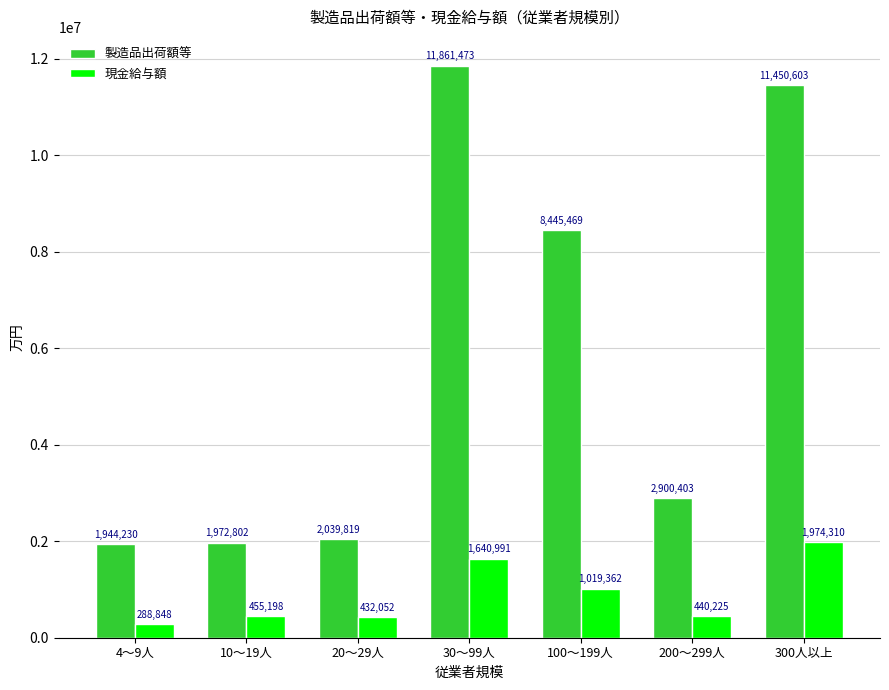

Rank the series by their average value, from lowest to highest.

現金給与額, 製造品出荷額等